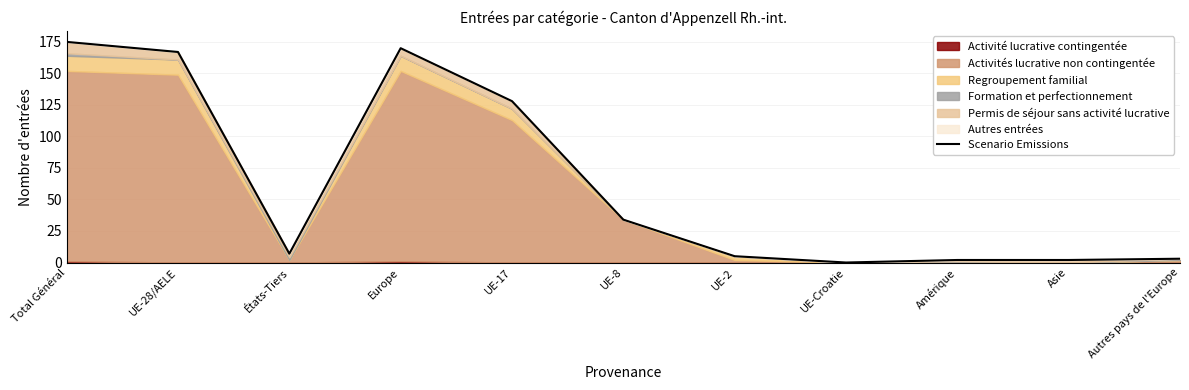

Approximately how many times larger is the value at UE-17 compared to Asie?

64.0